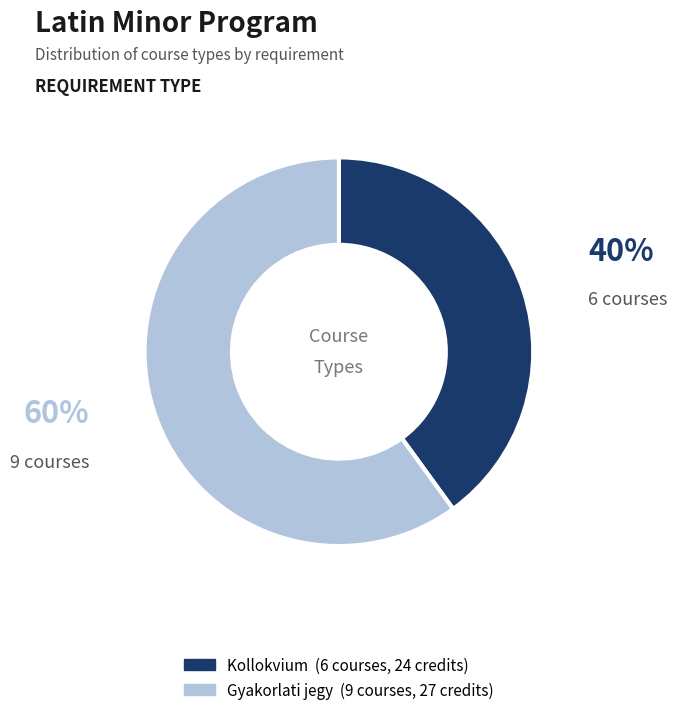

Is there any slice that represents more than half of the pie?

Yes